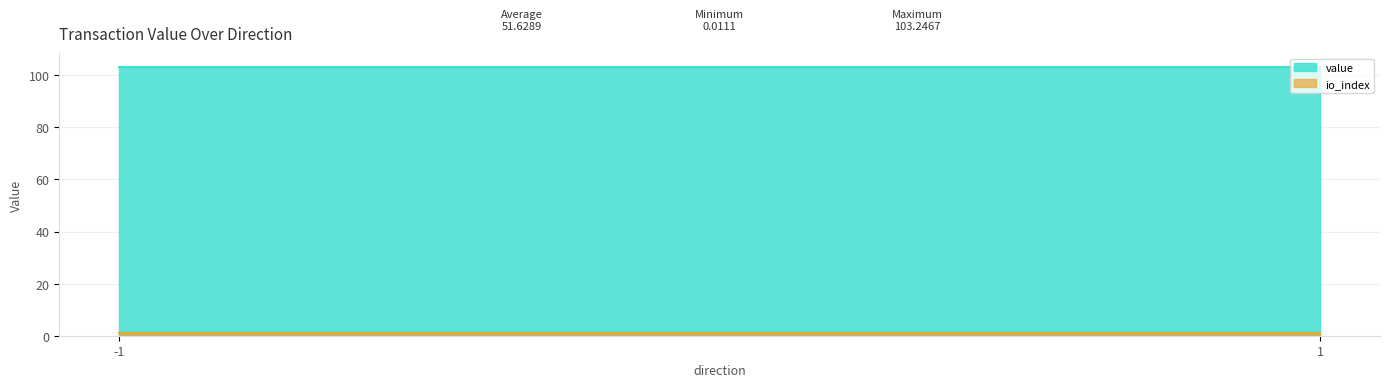

True or false: io_index and value intersect in this chart.

False